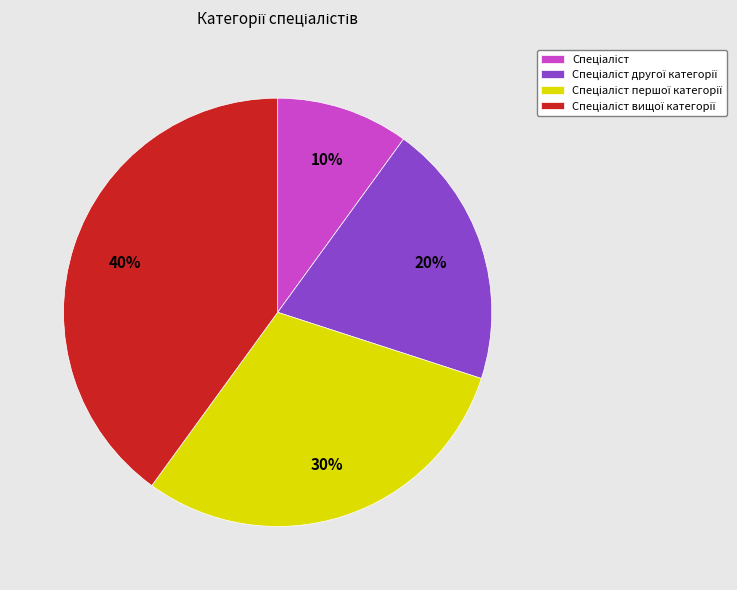

Is there a majority slice in this chart?

No